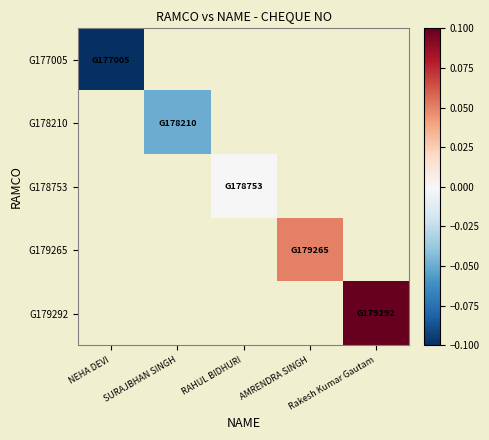

Which has a higher value, SURAJBHAN SINGH or Rakesh Kumar Gautam?

Rakesh Kumar Gautam